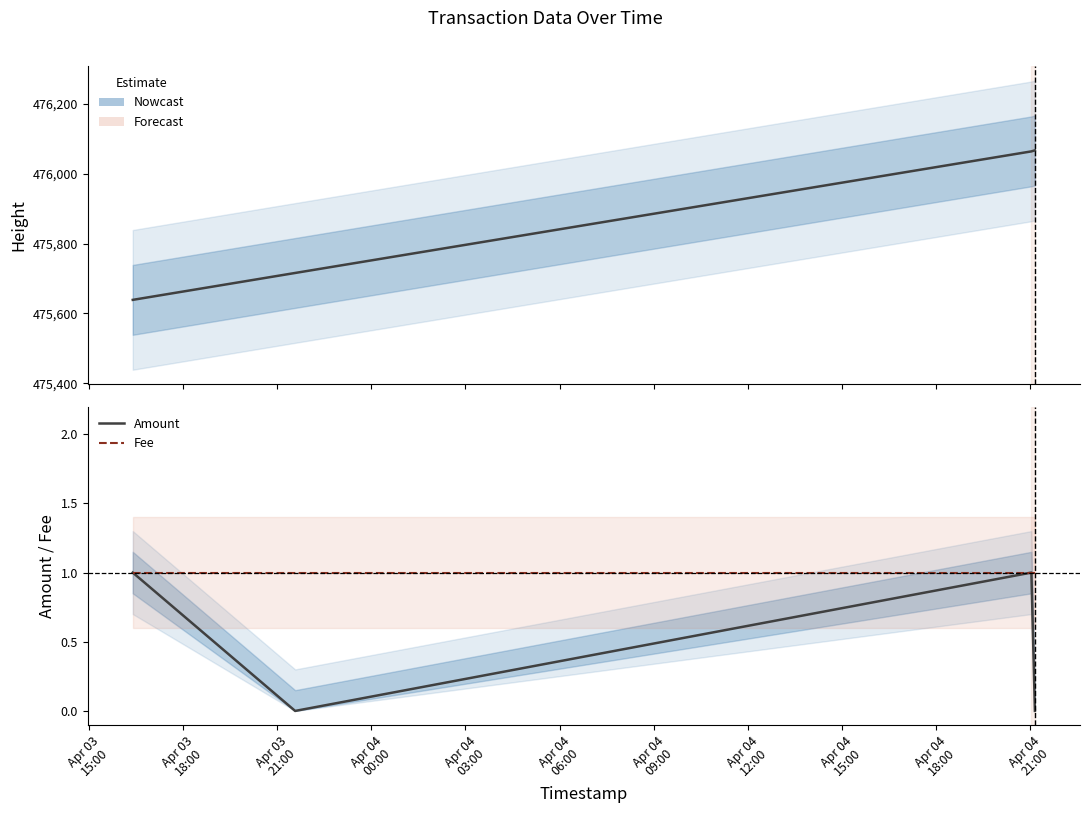

What is the lowest value of the Height series?

475639